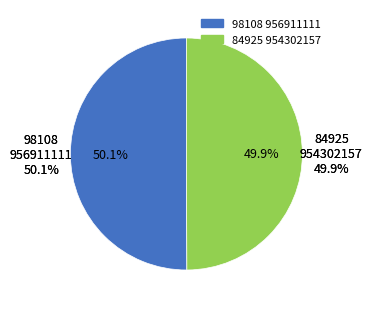

Which slice represents more than half of the pie?

98108